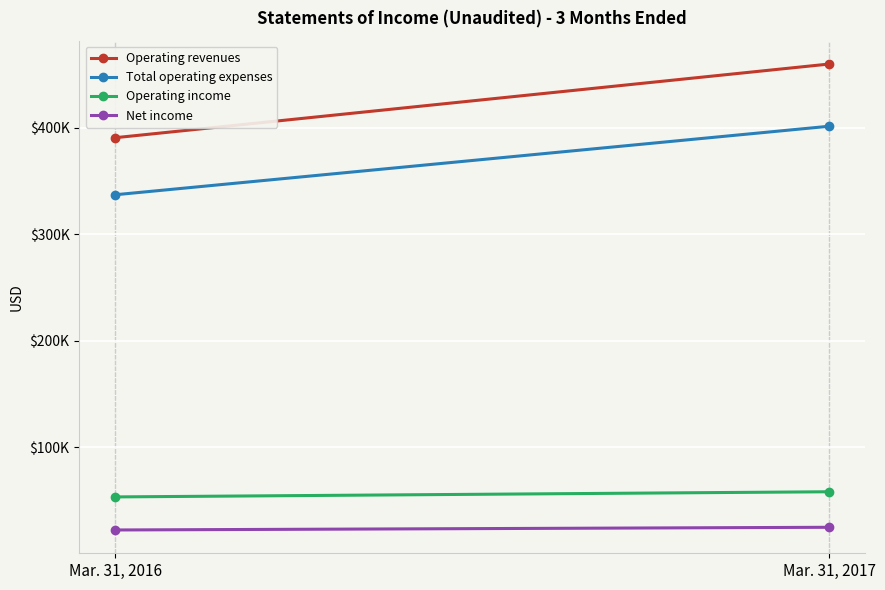

What is the average value of the Operating income series?

55992